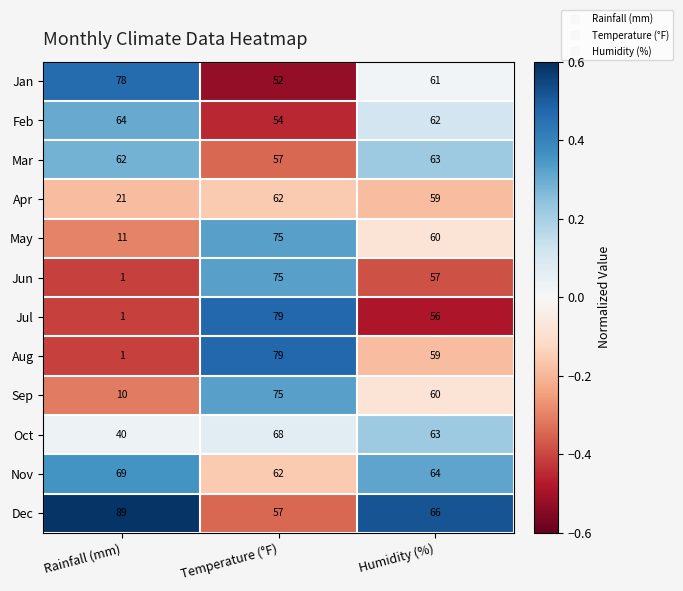

Rank the categories by Sep value from lowest to highest.

Rainfall (mm), Humidity (%), Temperature (°F)